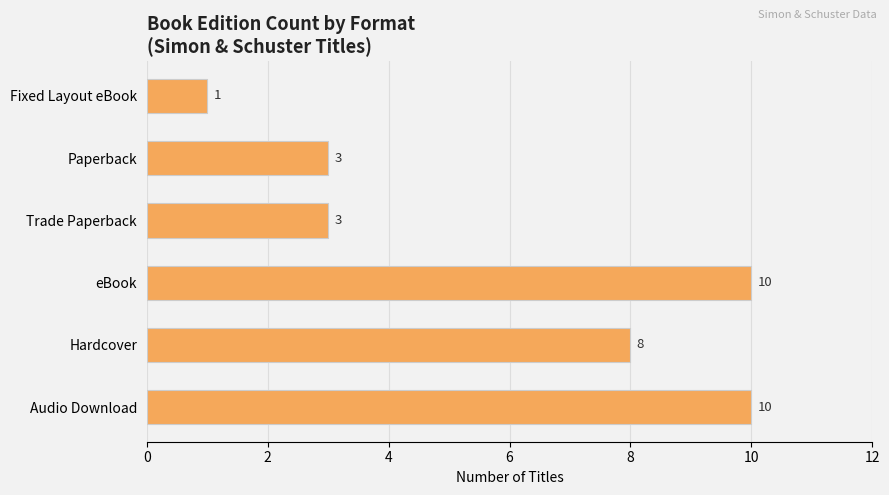

How many distinct data groups are displayed?

1